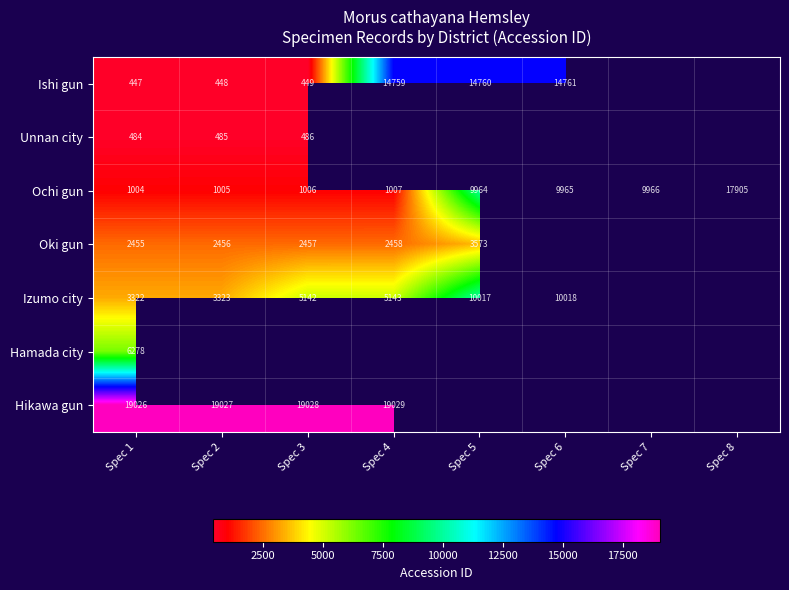

The value of Izumo city at Spec 5 is 4495. True or false?

False